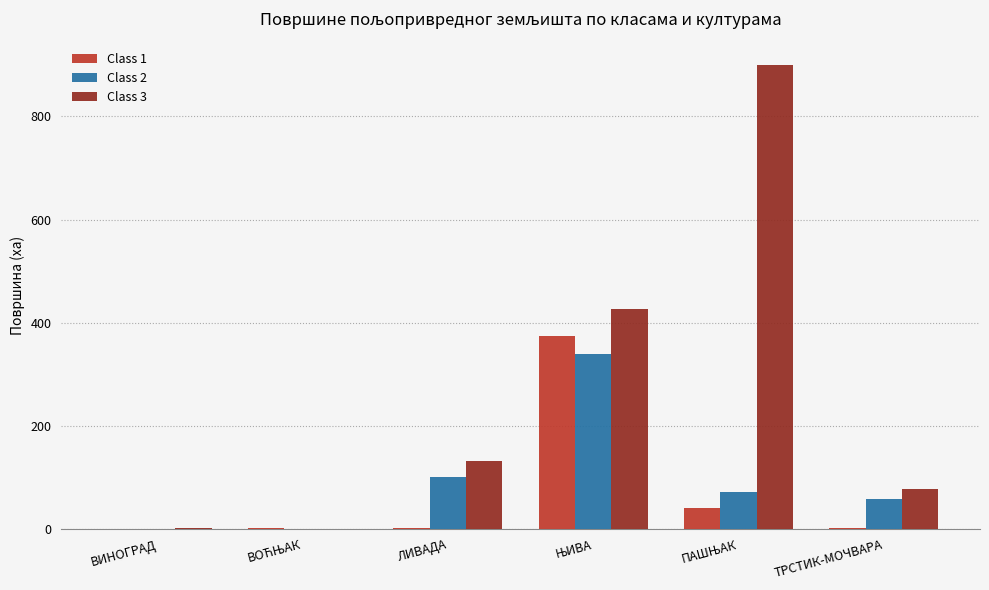

Which series has the largest total across all categories?

Class 3